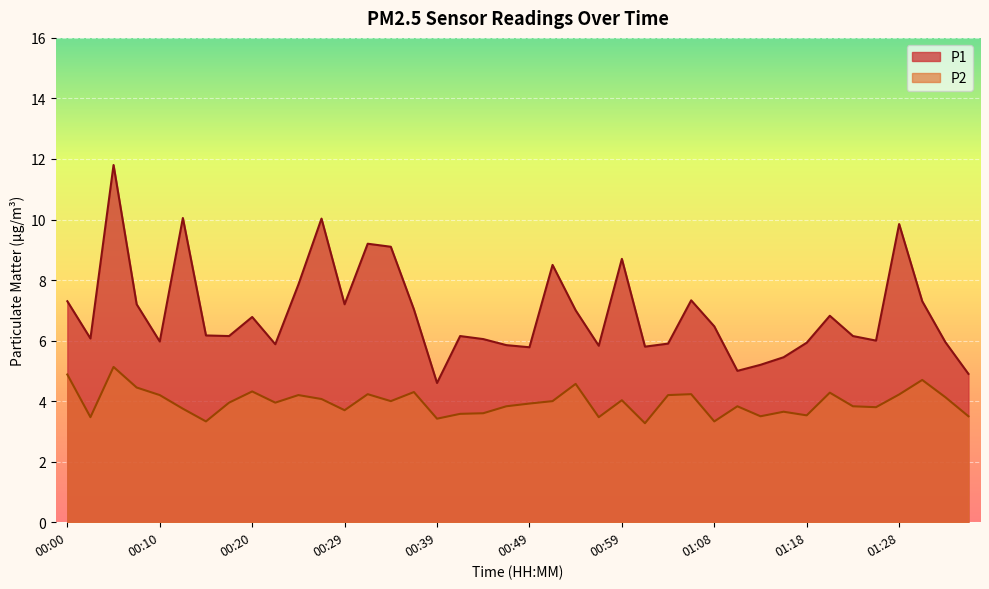

True or false: P1 and P2 cross at least once.

False